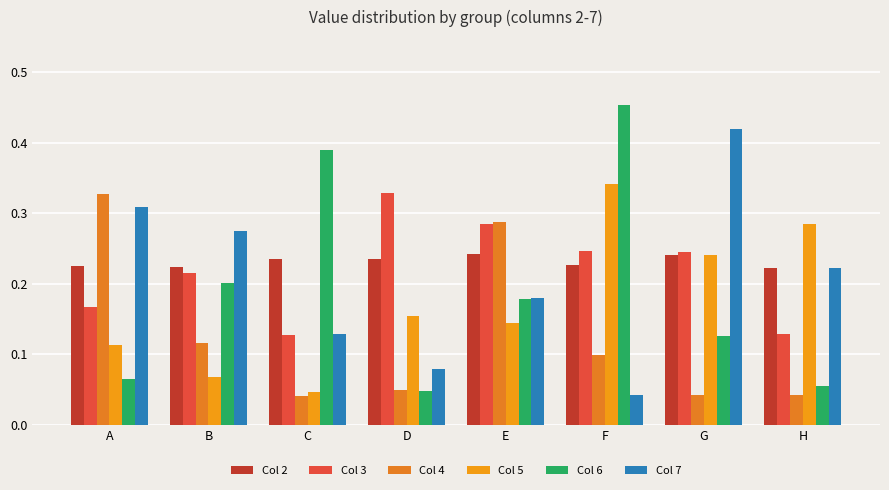

How many distinct data groups are displayed?

6